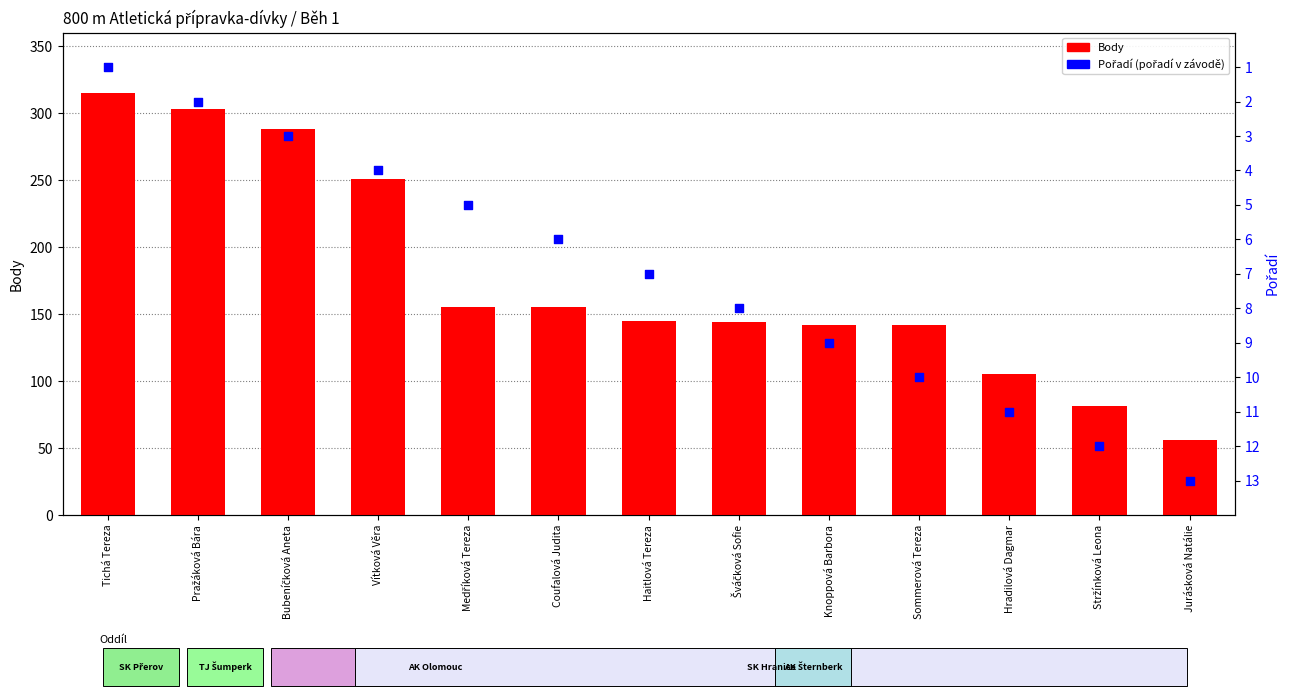

Which series has the widest spread of Y values?

Body